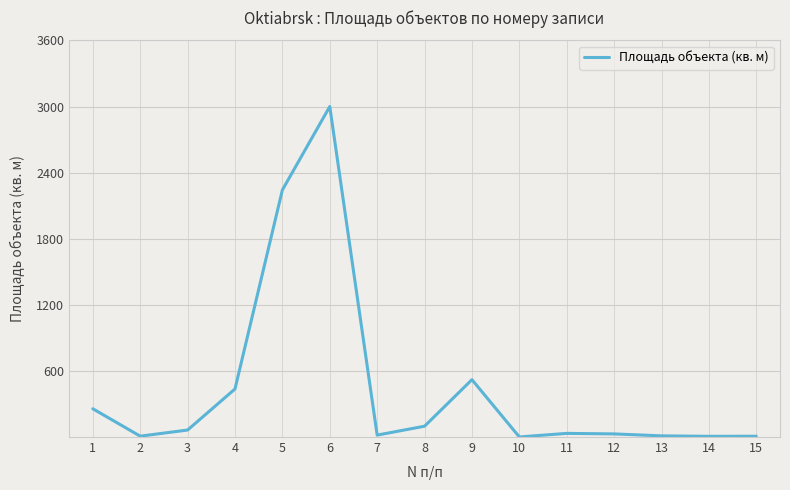

How many interior local peaks (higher than both neighbors) does the data have?

3